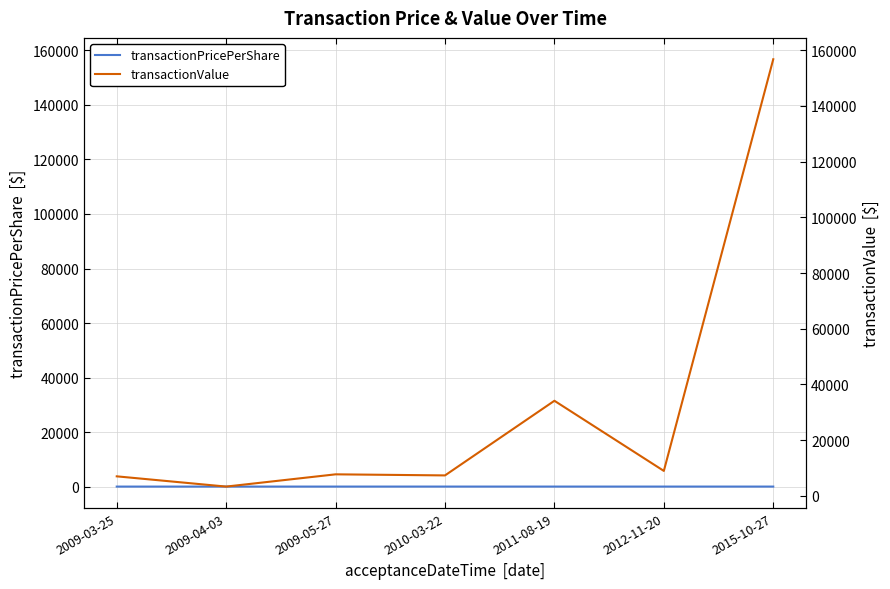

What is the sum of all transactionPricePerShare values?

13.4